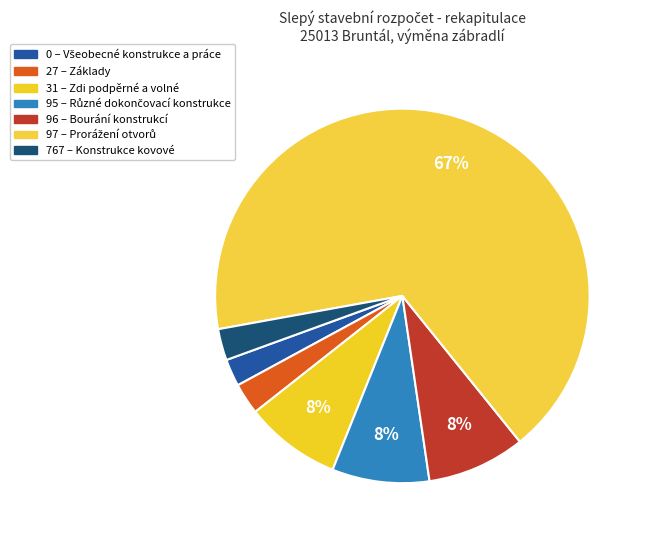

Rank the categories by value from lowest to highest.

Všeobecné konstrukce a práce, Základy, Konstrukce kovové, Zdi podpěrné a volné, Různé dokončovací konstrukce, Bourání konstrukcí, Prorážení otvorů